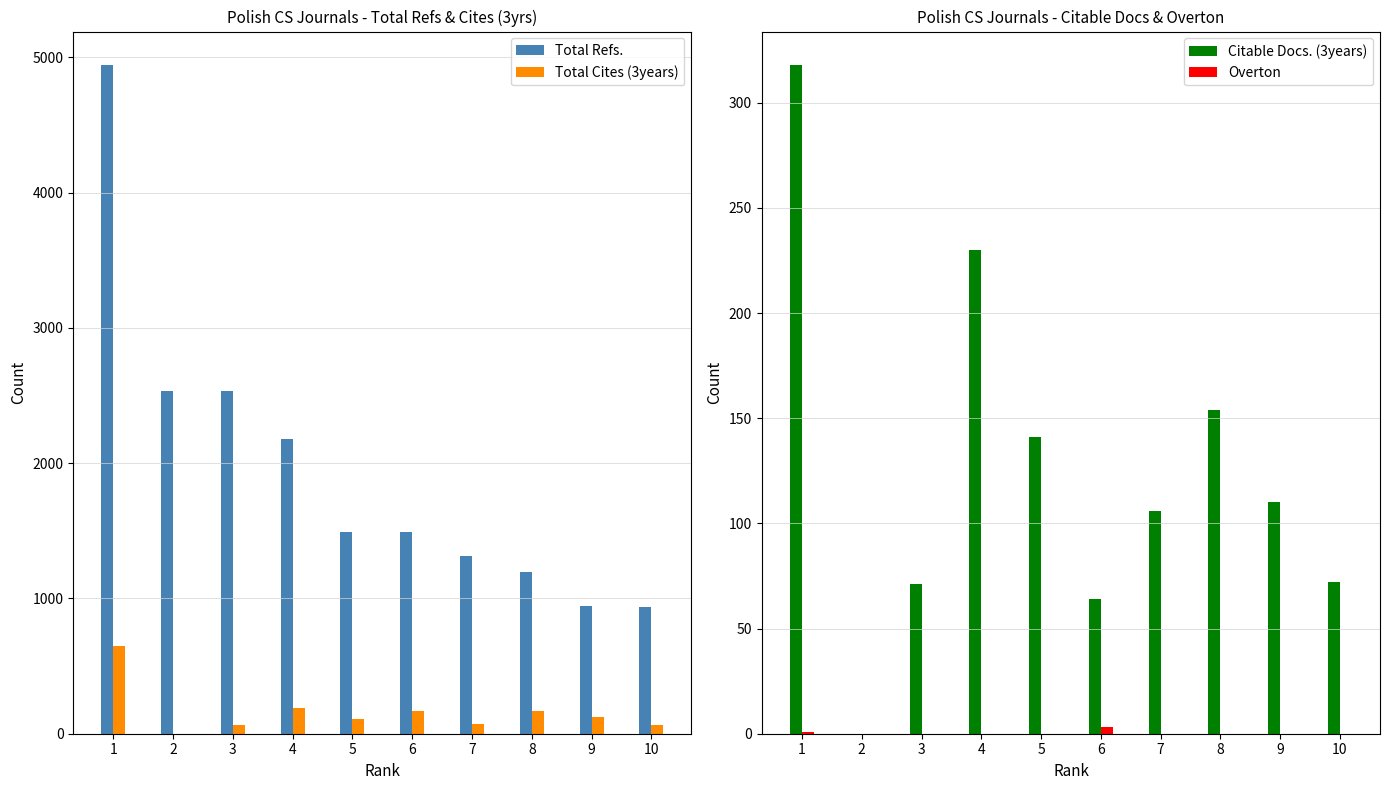

What is the total value across all series at 6?

1726